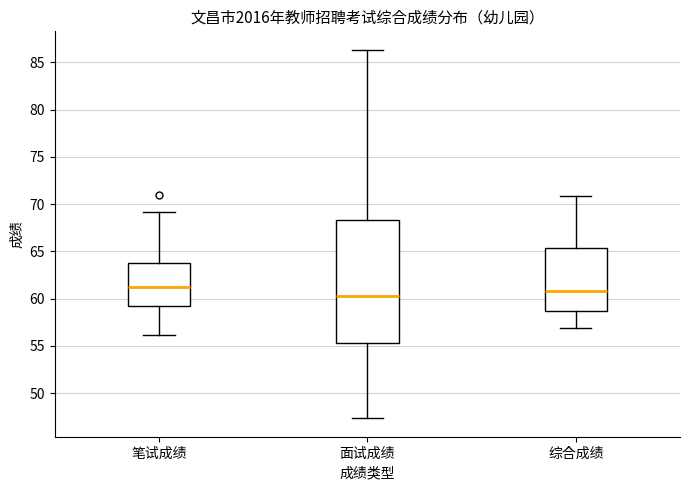

Which box is the tallest, from its lower edge to its upper edge?

面试成绩